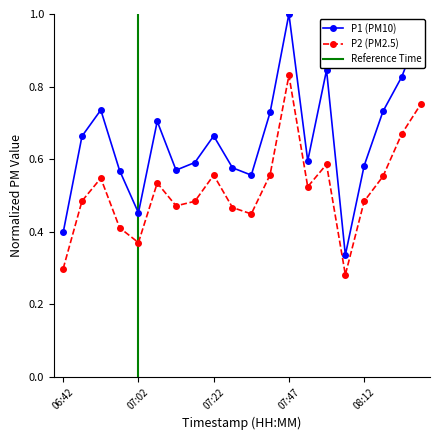

True or false: P1 (PM10) and P2 (PM2.5) intersect in this chart.

False